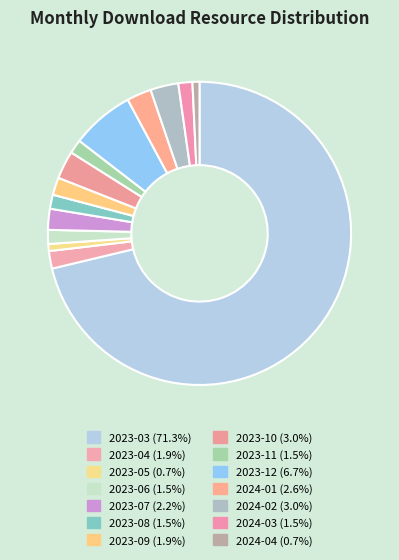

What is the change in value from 2023-03 to 2023-12?

-173